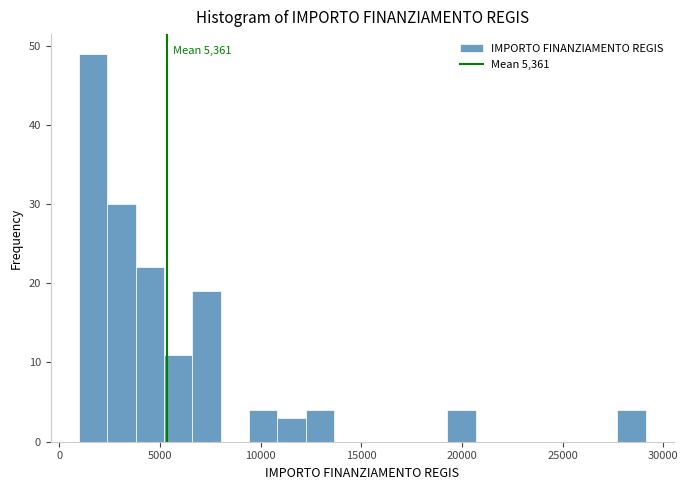

Around what value on the x-axis is the tallest bar? Give the approximate position of its centre, as read against the axis.

1500